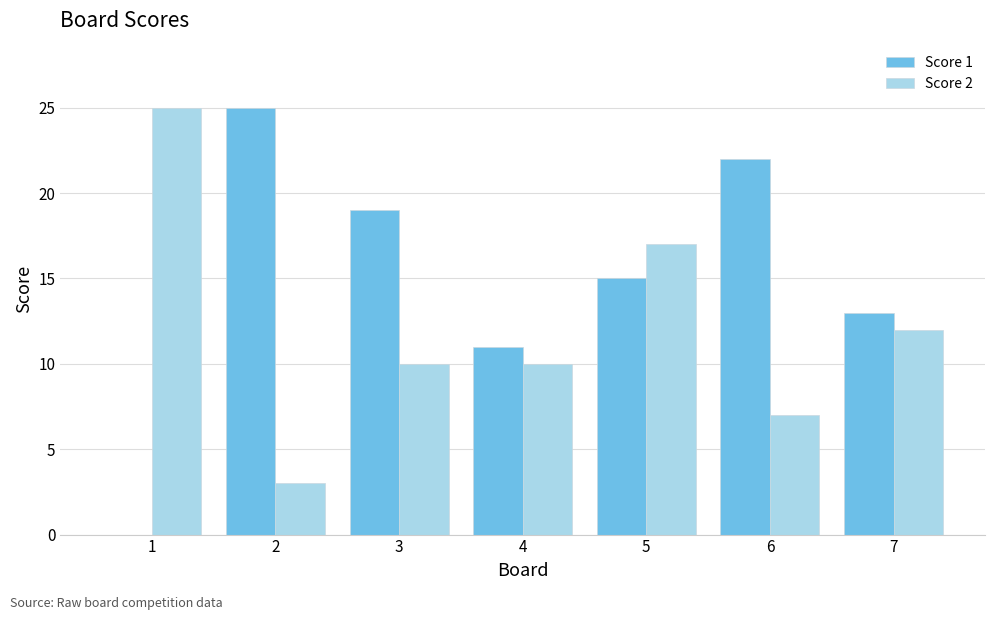

Reading left to right, extract all data points from this chart.

Score 1: 1=0	2=25	3=19	4=11	5=15	6=22	7=13
Score 2: 1=25	2=3	3=10	4=10	5=17	6=7	7=12